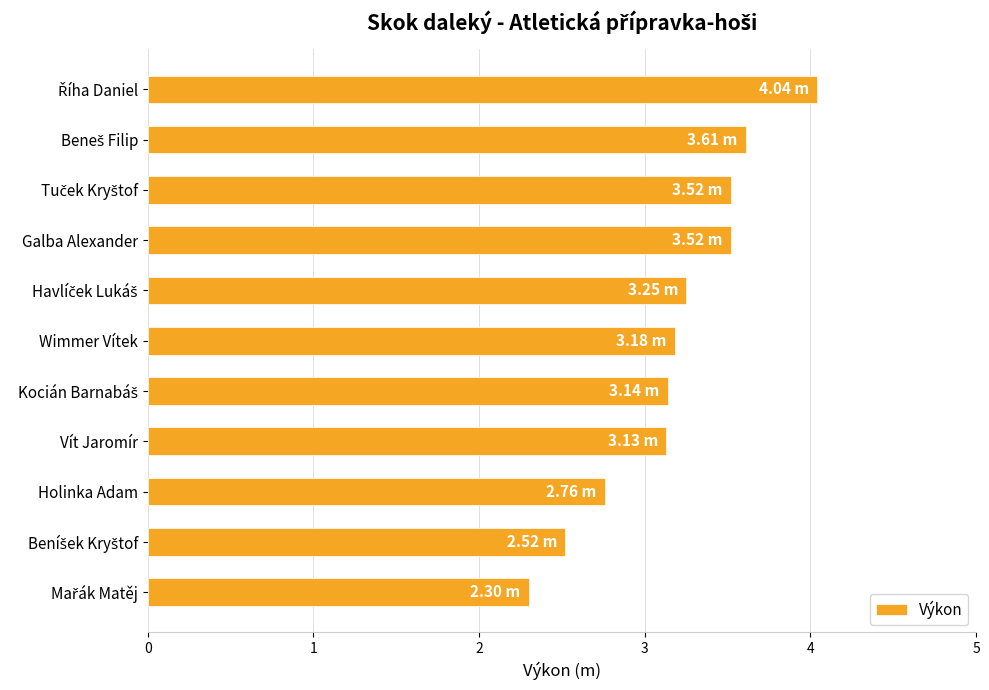

Are the bars grouped side by side (vs. stacked)?

No